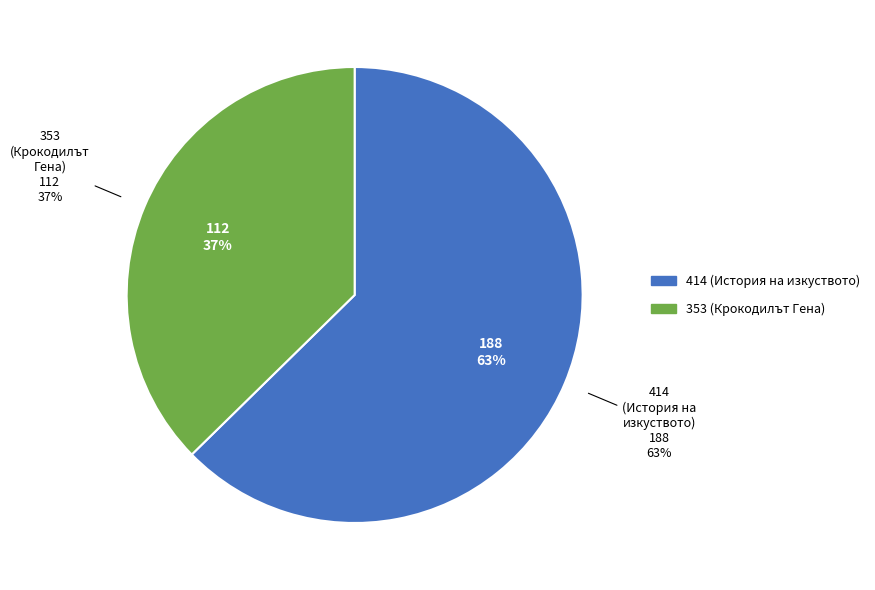

Rank the categories by value from highest to lowest.

414 (История на изкуството), 353 (Крокодилът Гена)